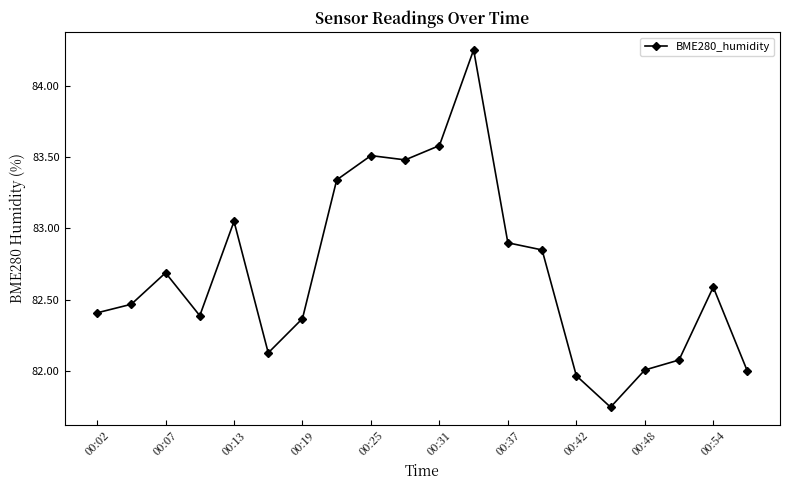

What is the sum of all values?

1653.8